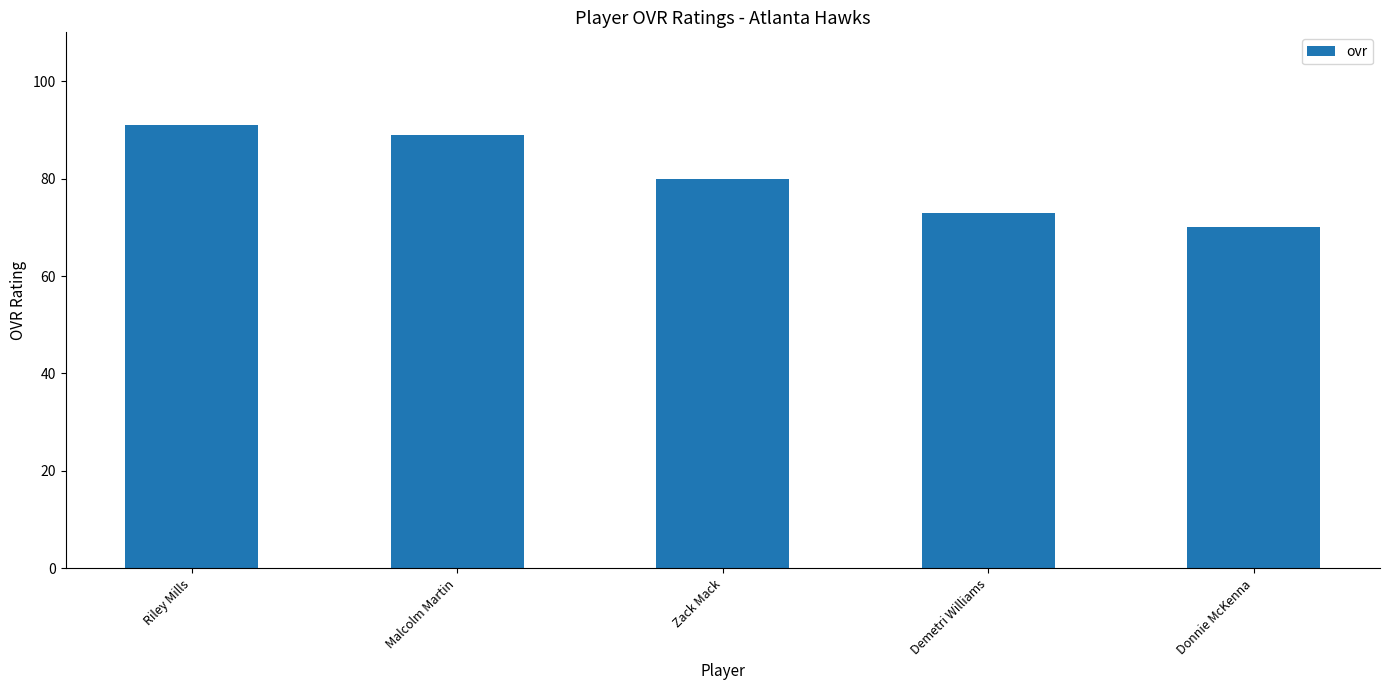

What is the value of the 1st bar from the left?

91